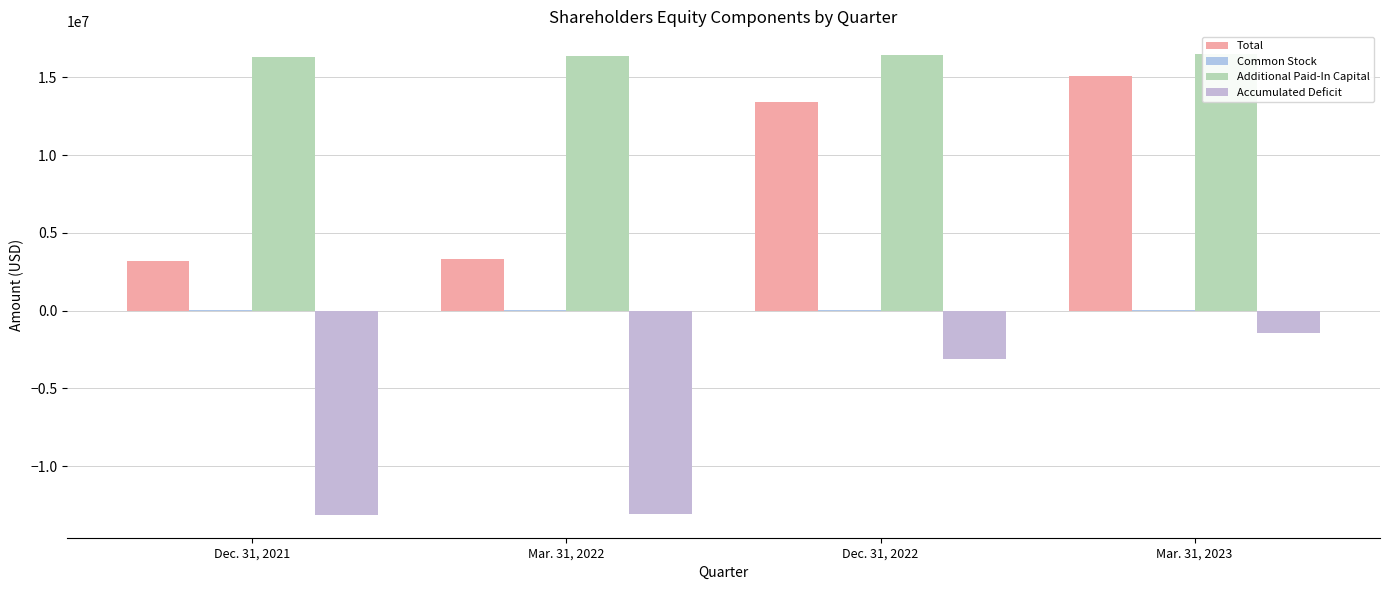

At which category is the sum across all series the highest?

Mar. 31, 2023